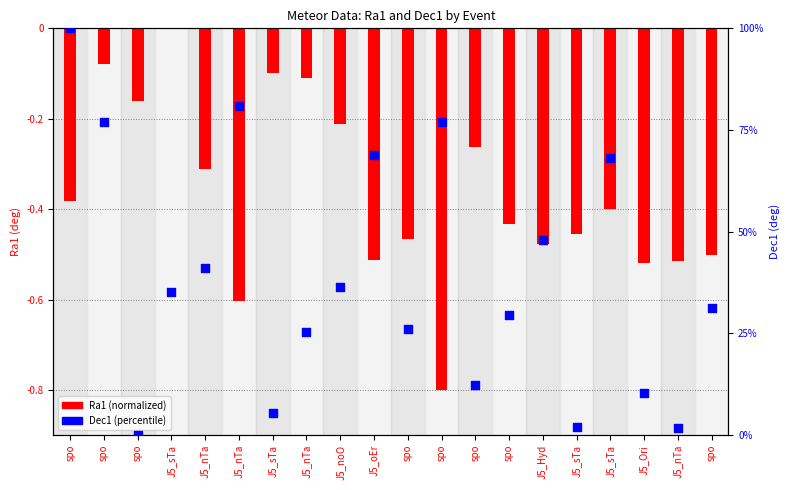

What is the total value across all series at J5_Ori?

9.9